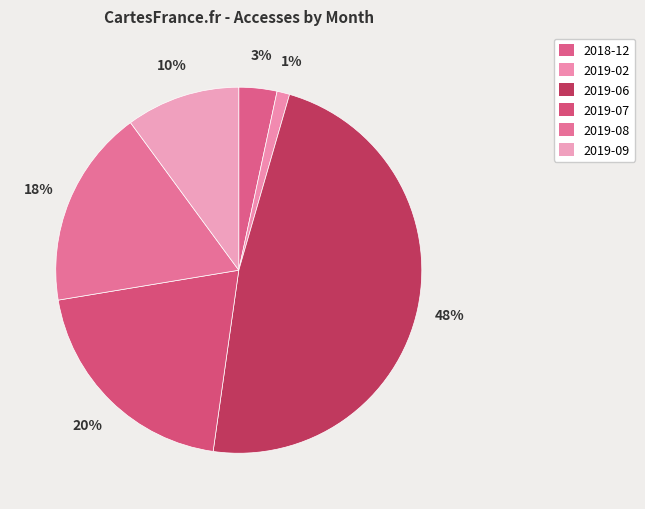

Do 2018-12 and 2019-06 together represent more than half of the pie?

Yes